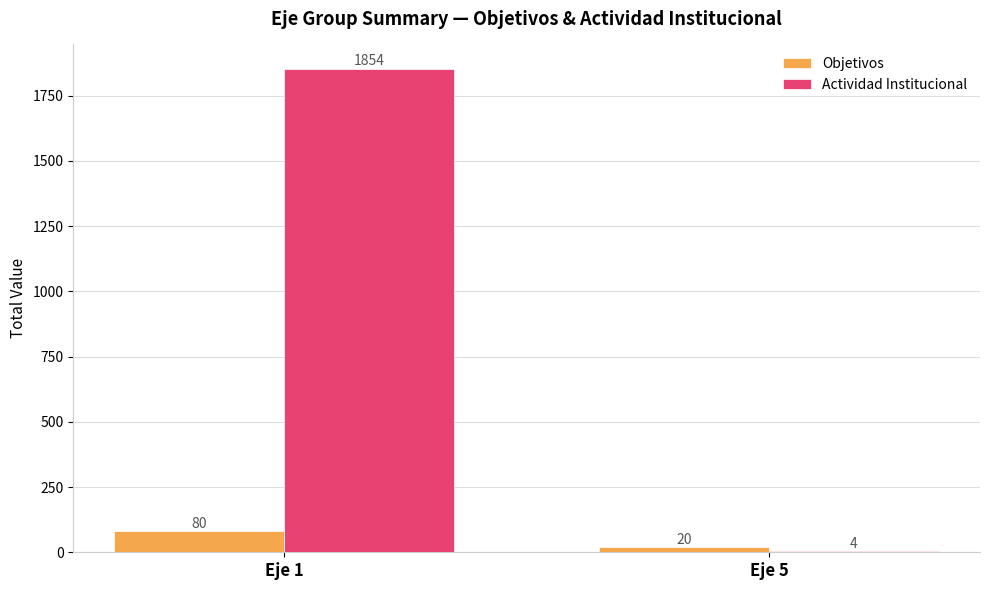

What is the maximum value shown in the chart?

1854